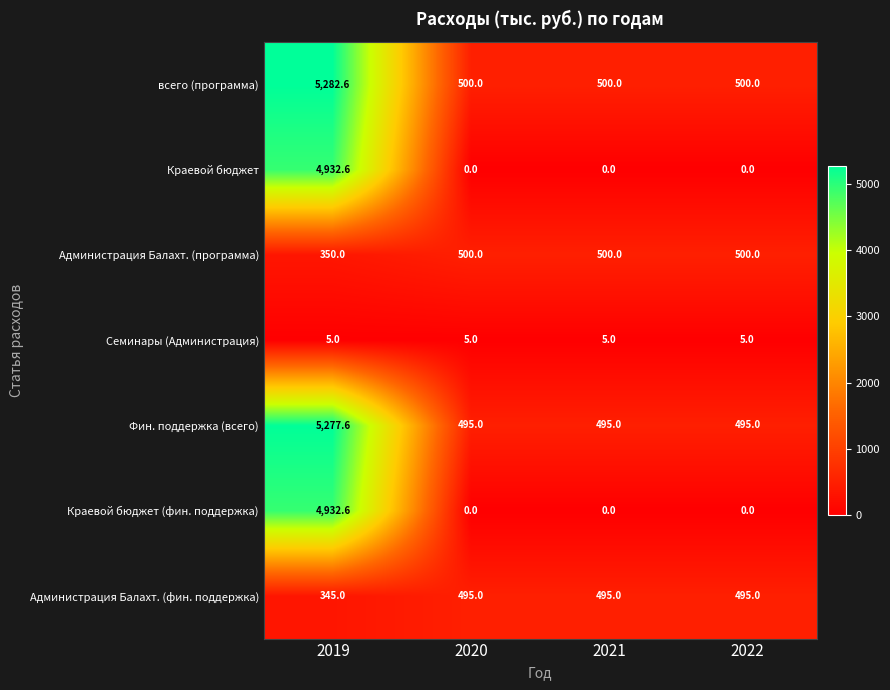

Reading left to right, extract all data points from this chart.

всего (программа): 2019=5282.6	2020=500.0	2021=500.0	2022=500.0
Краевой бюджет: 2019=4932.6	2020=0.0	2021=0.0	2022=0.0
Администрация Балахт. (программа): 2019=350.0	2020=500.0	2021=500.0	2022=500.0
Семинары (Администрация): 2019=5.0	2020=5.0	2021=5.0	2022=5.0
Фин. поддержка (всего): 2019=5277.6	2020=495.0	2021=495.0	2022=495.0
Краевой бюджет (фин. поддержка): 2019=4932.6	2020=0.0	2021=0.0	2022=0.0
Администрация Балахт. (фин. поддержка): 2019=345.0	2020=495.0	2021=495.0	2022=495.0